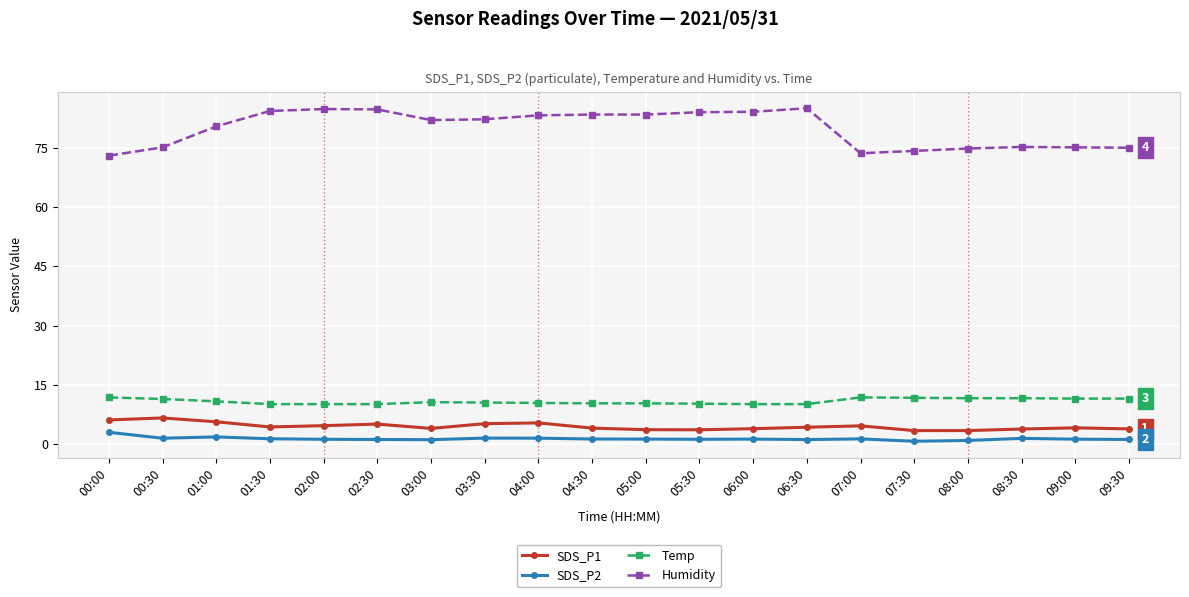

How many lines are shown in the chart?

4